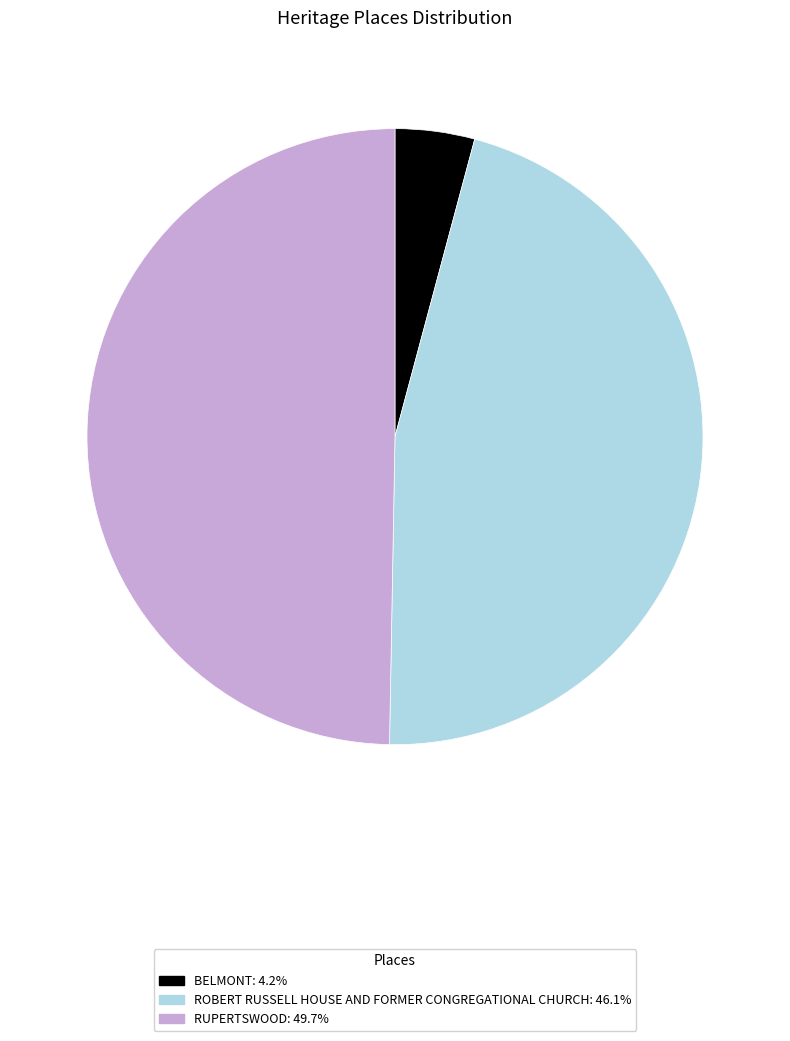

Is it true that ROBERT RUSSELL HOUSE AND FORMER CONGREGATIONAL CHURCH is 46% of the pie?

True